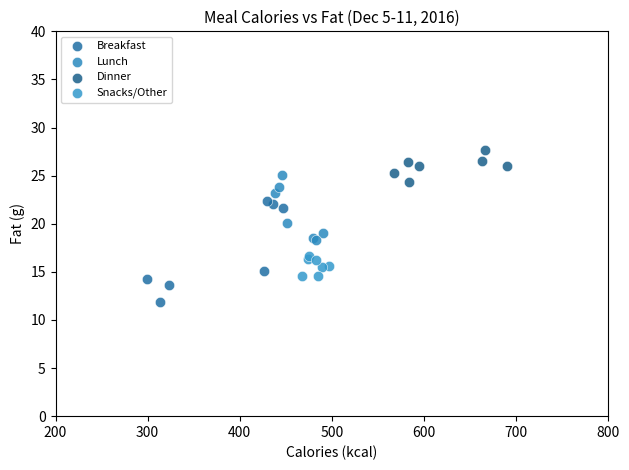

Which series contains the lowest Y value?

Breakfast